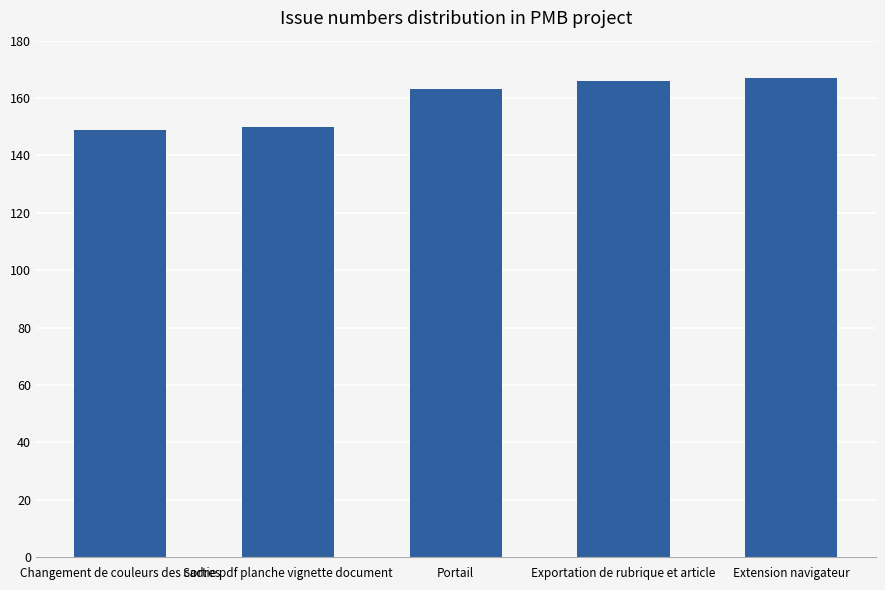

Are the bars grouped side by side (vs. stacked)?

No